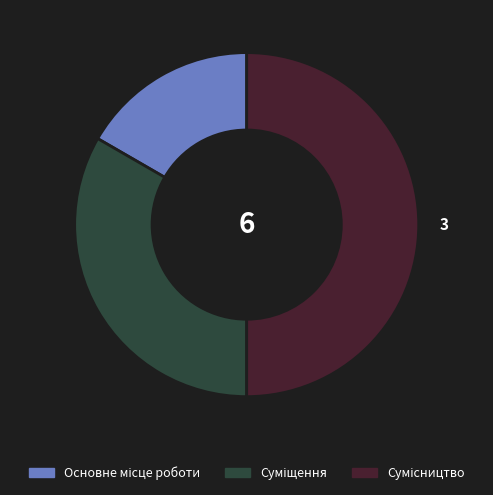

To the nearest percent, what is the combined percentage of Основне місце роботи and Сумісництво?

67%